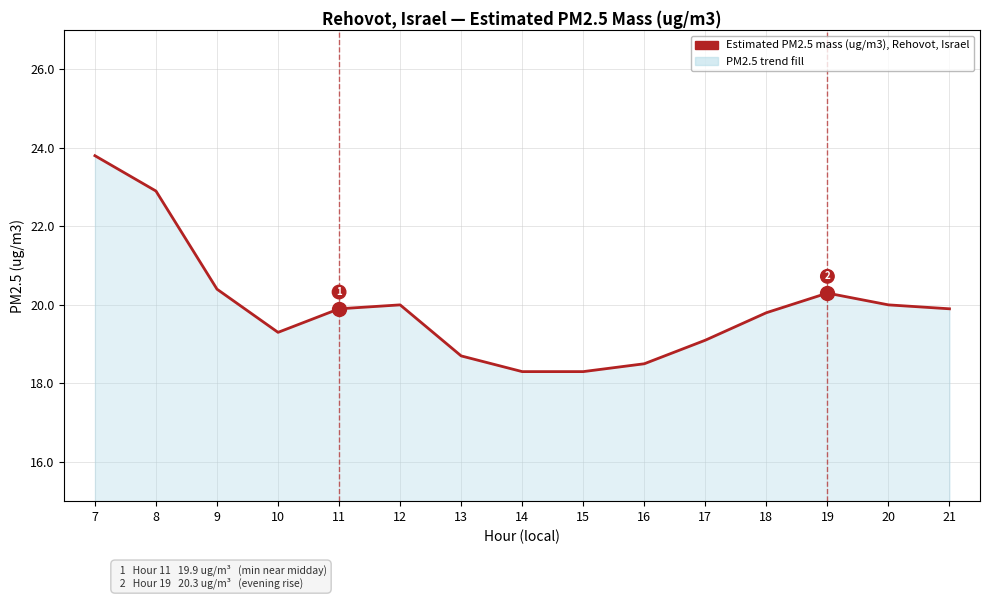

What is the difference between the values at 21 and 12?

0.1